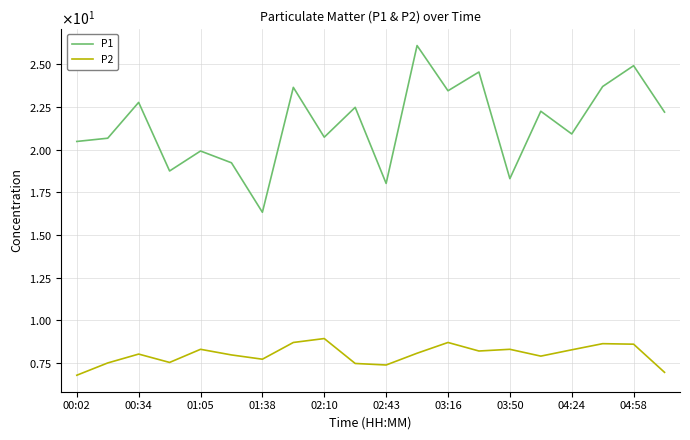

Does the chart display data point markers on the line(s)?

No